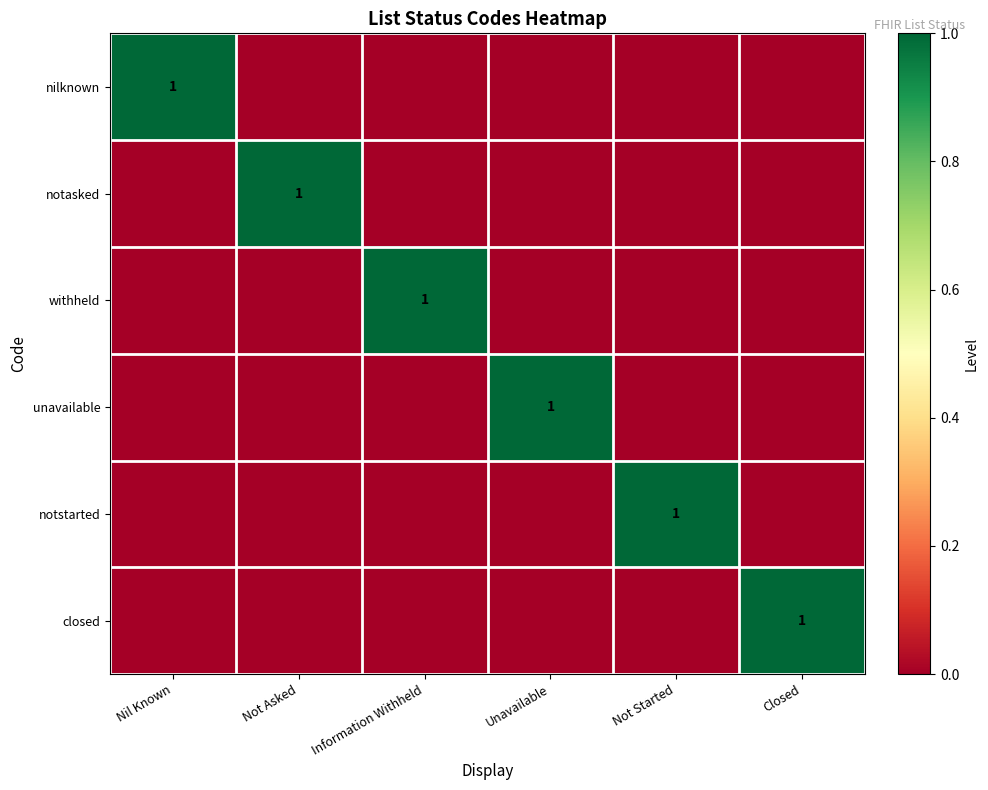

How many data points does each series have?

6